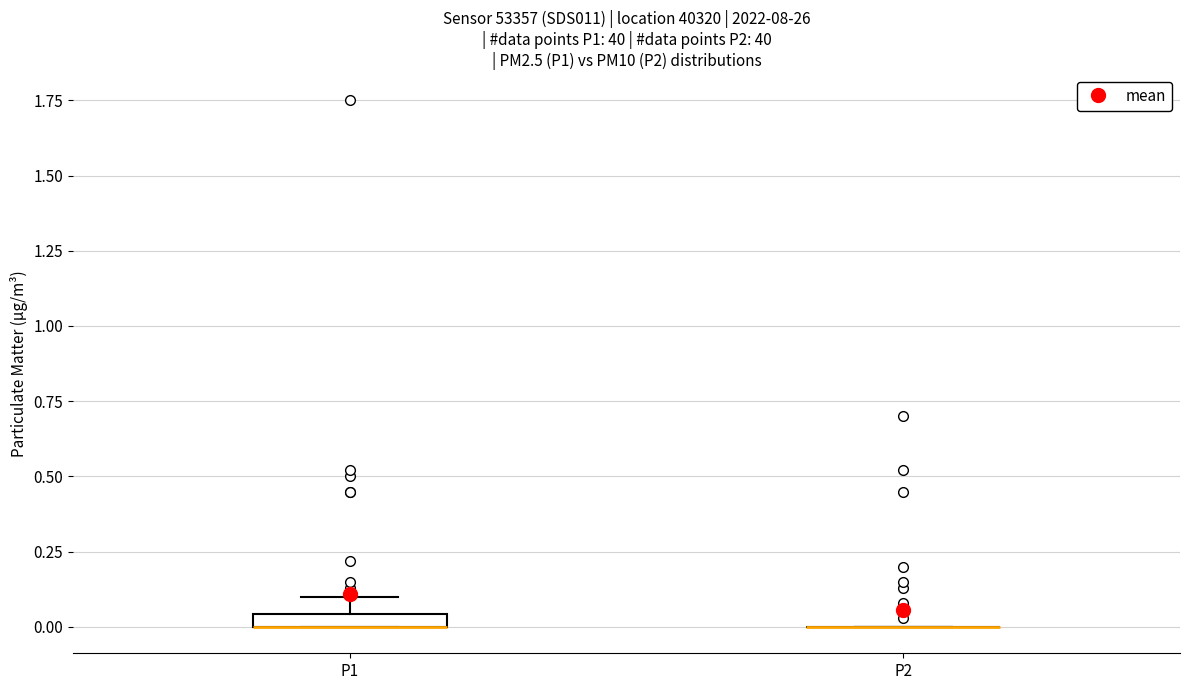

Where is the upper edge of the box for P1 on the y-axis? The values are not printed on the chart, so give them approximately, as read against the axis.

0.05